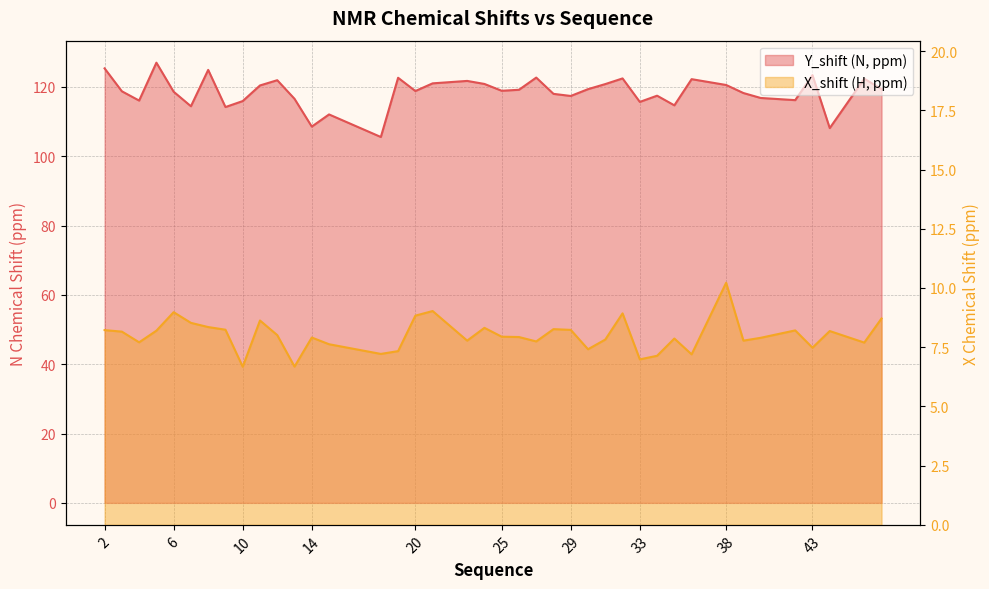

How many interior local valleys does the Y_shift series have?

12